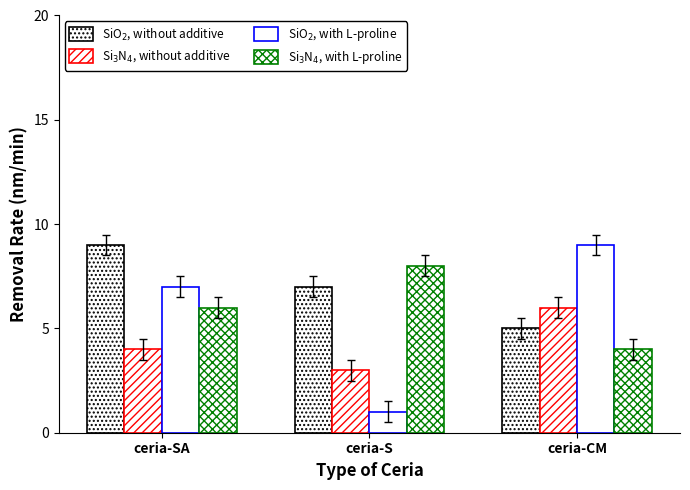

Are the bars horizontal?

No